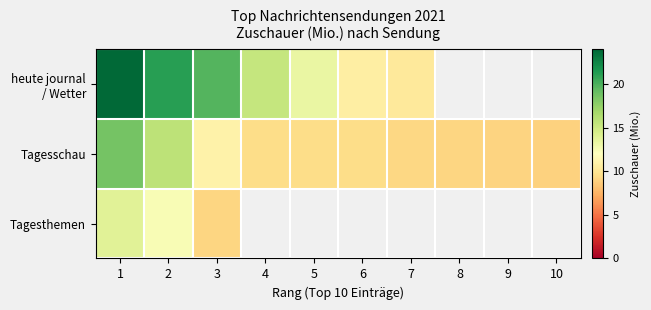

Which label corresponds to the largest value in the chart?

1